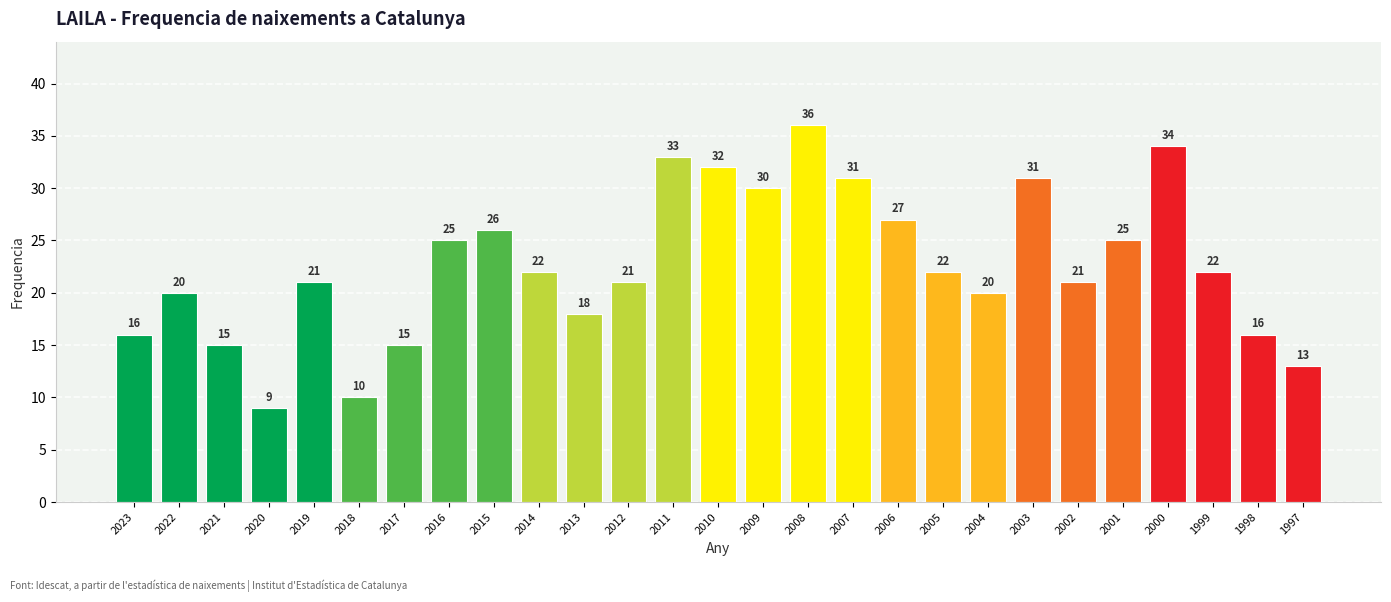

Reading left to right, list all the values displayed in this chart.

2023=16	2022=20	2021=15	2020=9	2019=21	2018=10	2017=15	2016=25	2015=26	2014=22	2013=18	2012=21	2011=33	2010=32	2009=30	2008=36	2007=31	2006=27	2005=22	2004=20	2003=31	2002=21	2001=25	2000=34	1999=22	1998=16	1997=13